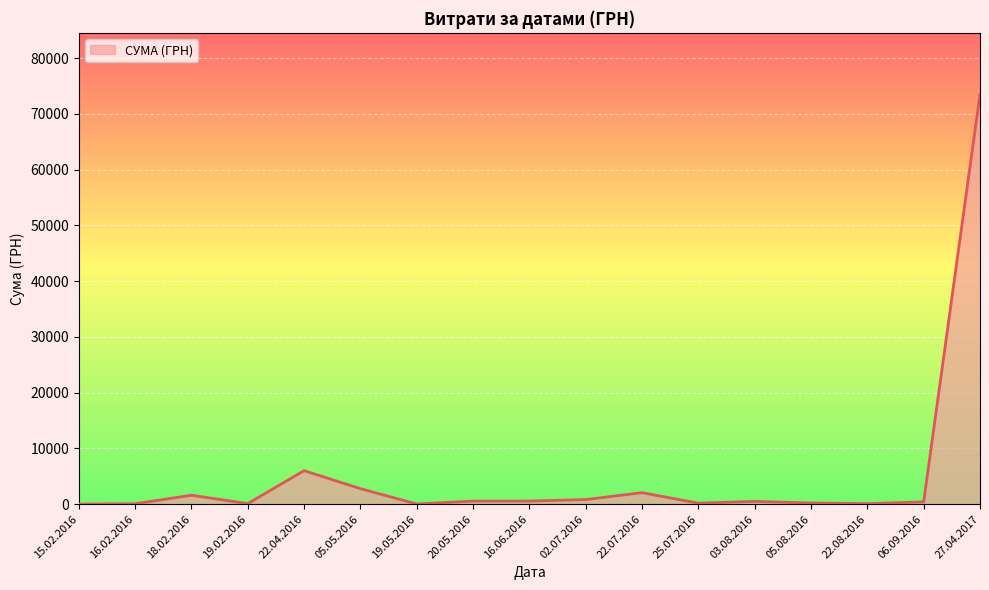

The chart shows a value of 6.4 at 15.02.2016. True or false?

True